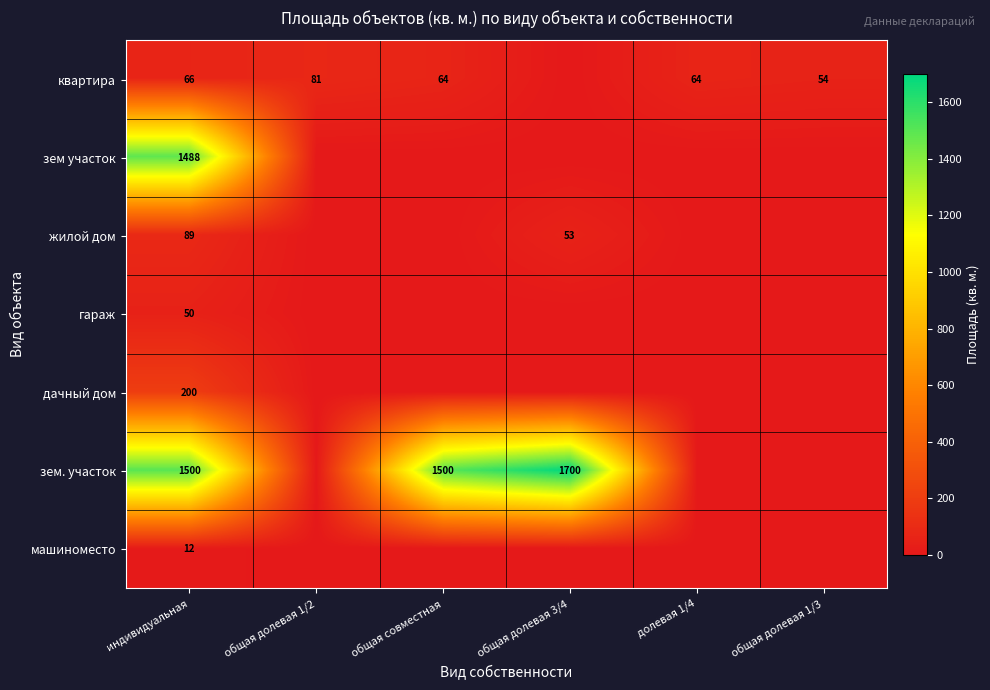

Which has a higher value, общая долевая 1/3 or общая совместная?

общая совместная